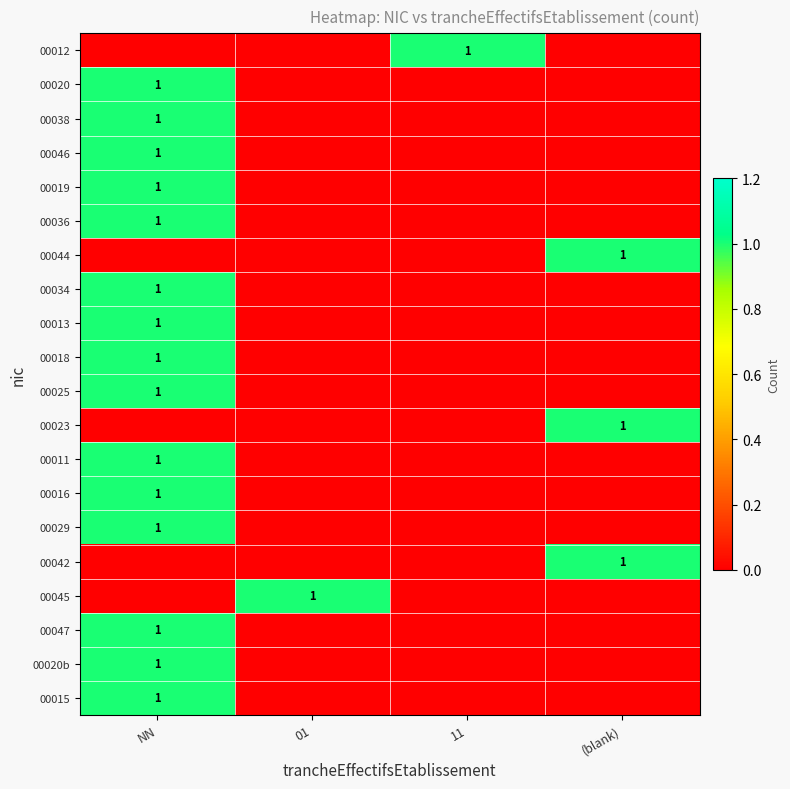

Count the number of data series in this chart.

20